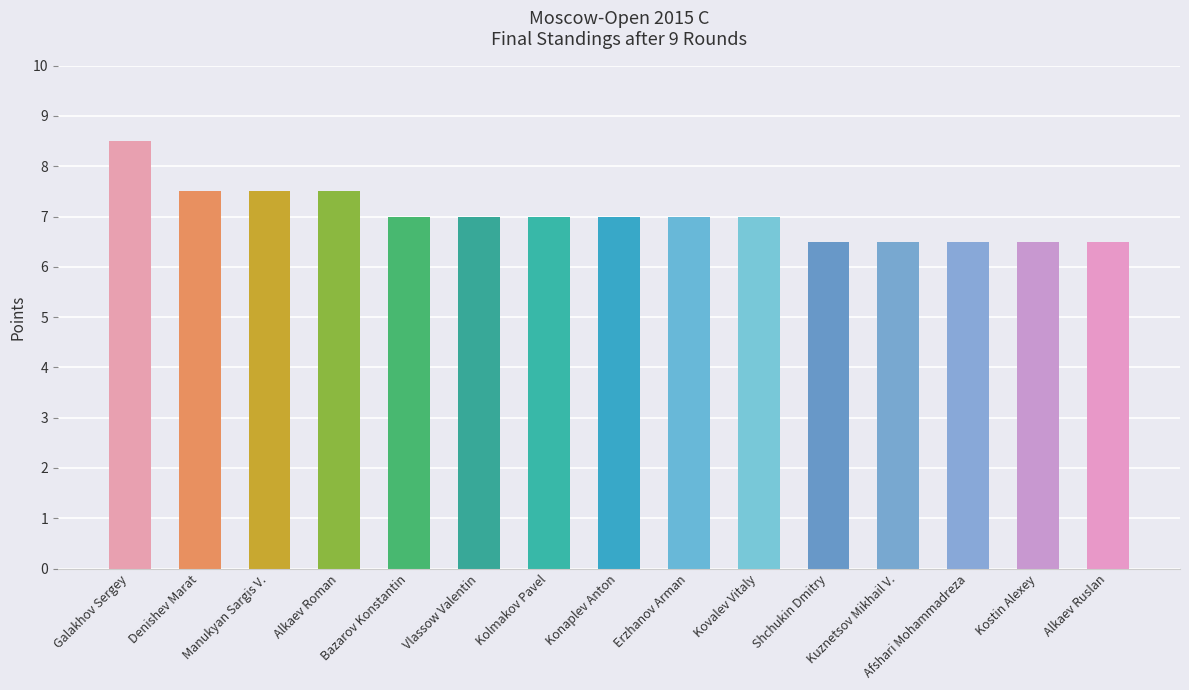

What is the difference between the maximum and minimum values?

2.0